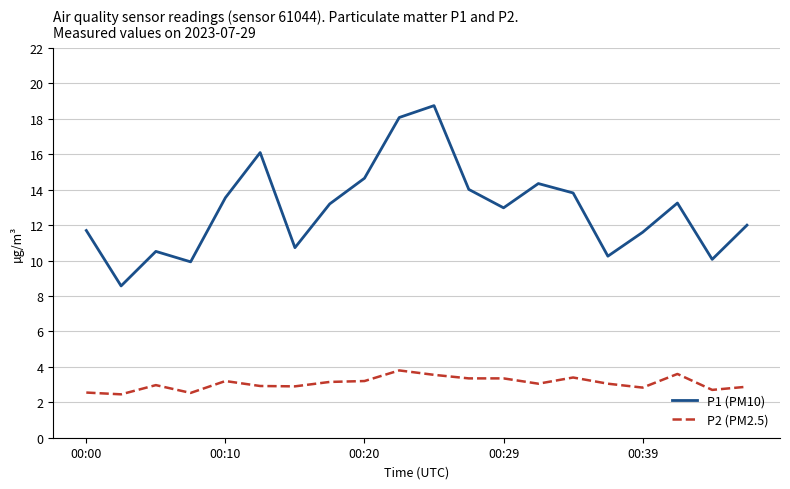

What is the greatest value displayed?

18.8